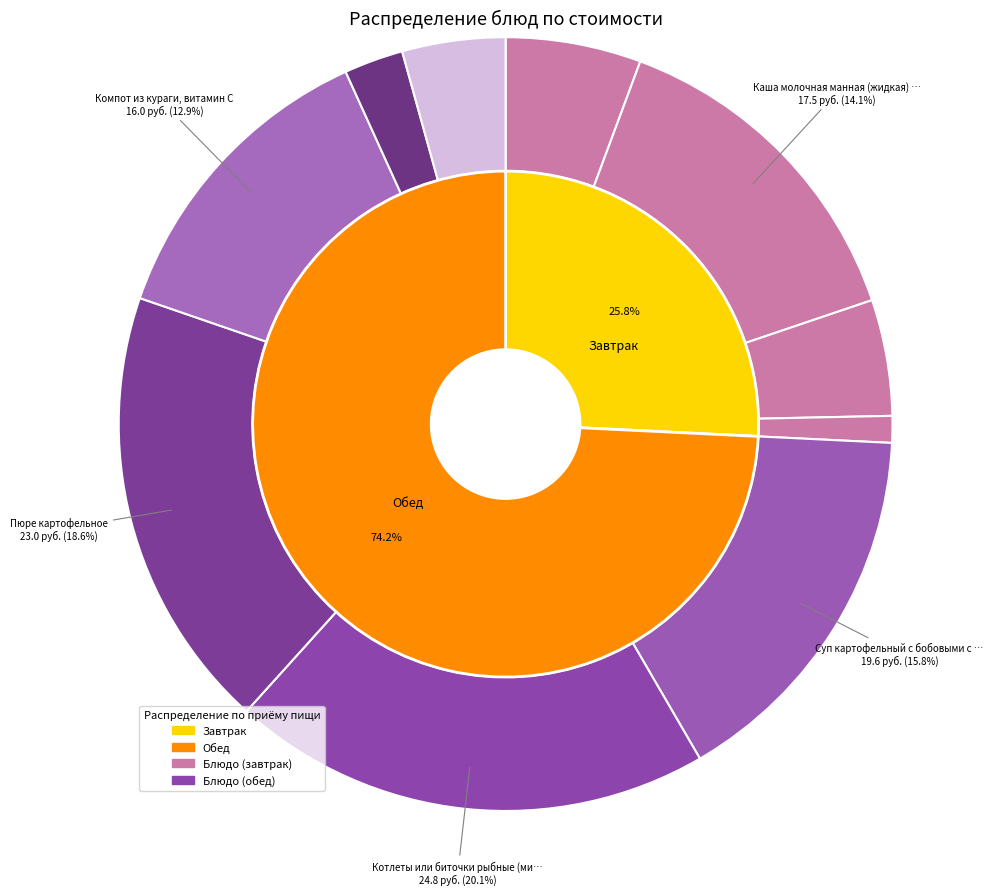

To the nearest percent, what is the combined percentage of Хлеб пшеничный and Сыр (порциями)?

7%